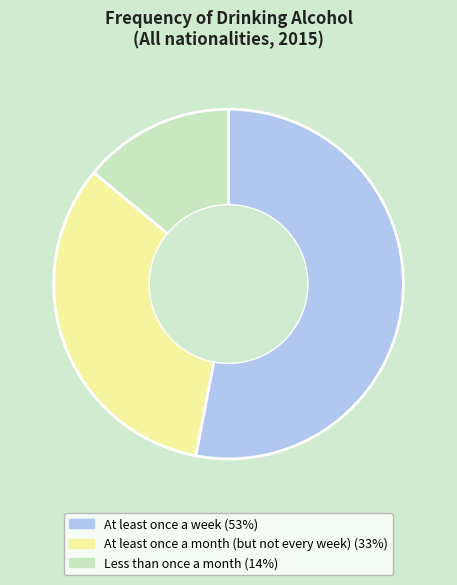

What is the ratio of the value at At least once a month (but not every week) to the value at At least once a week?

0.6